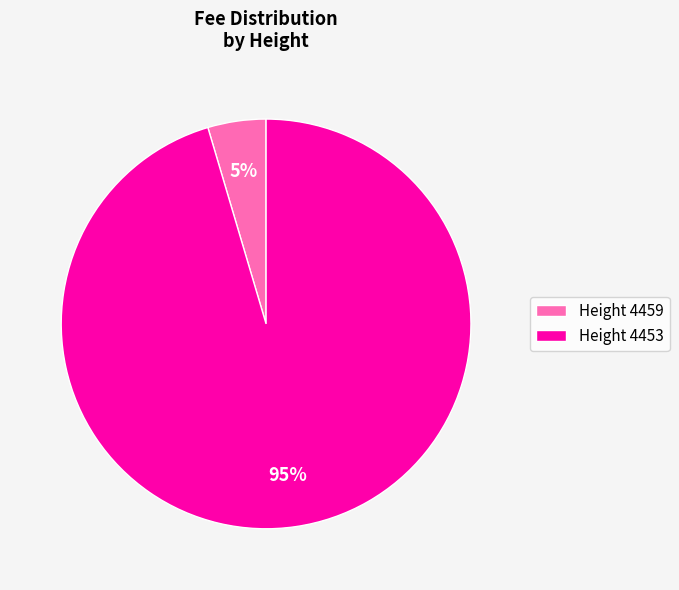

Is there a majority slice in this chart?

Yes